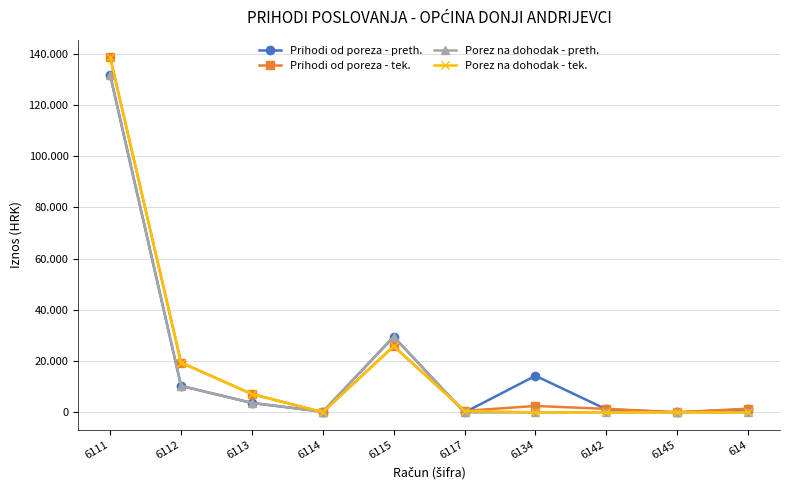

Is this an area chart (filled region under the line)?

No